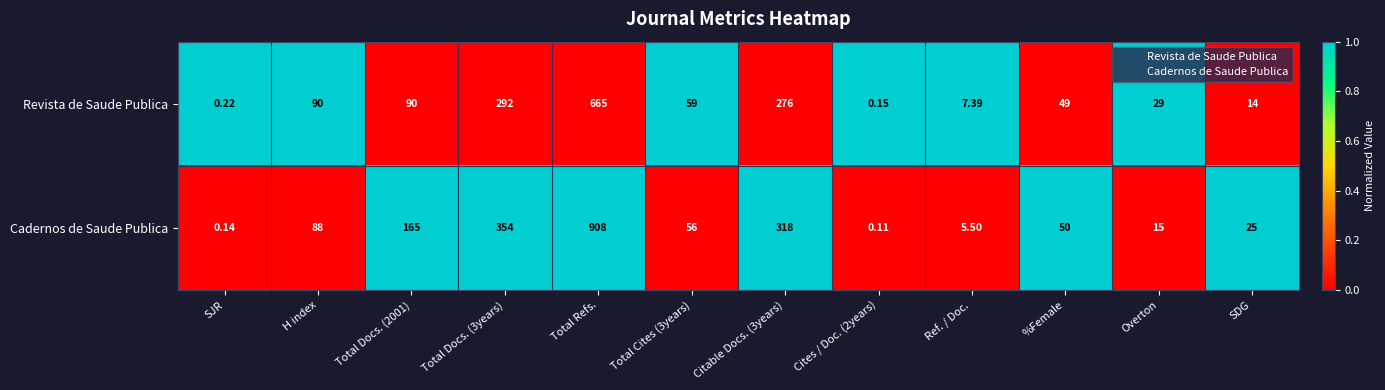

Which category has the highest value across all series?

Total Refs.